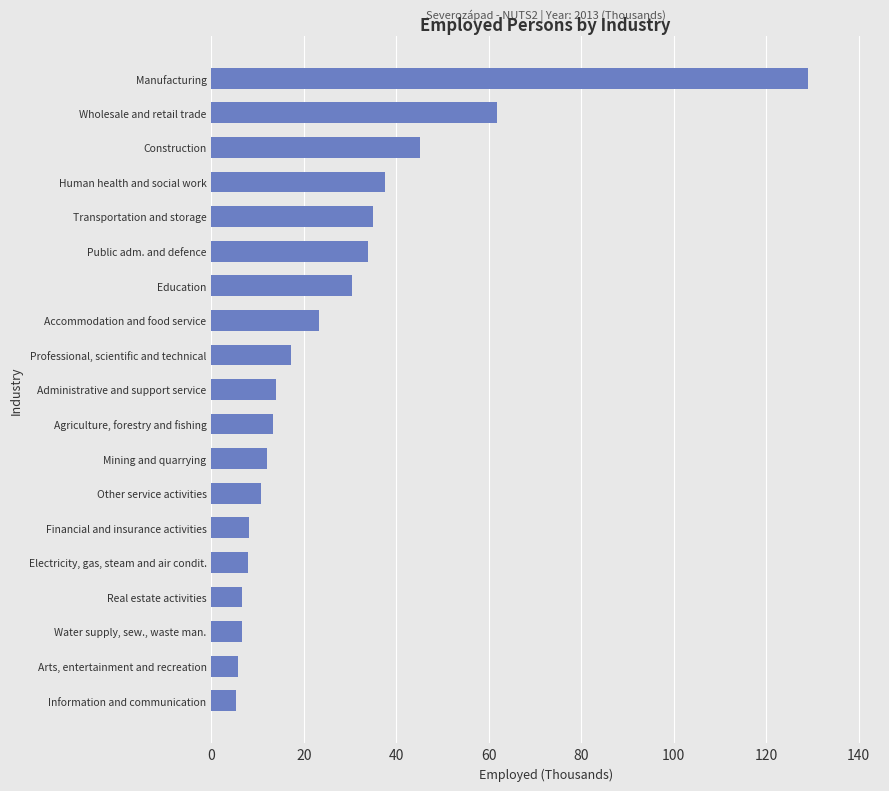

True or false: the data shows 18.4 at Agriculture, forestry and fishing.

False